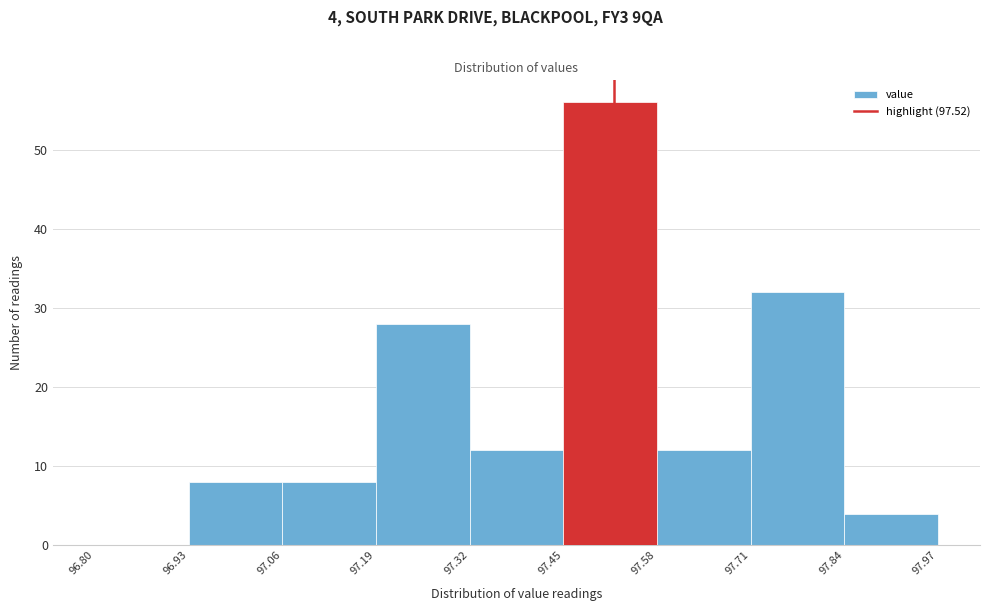

Over which range of the x-axis is the bar tallest?

97.45 to 97.58